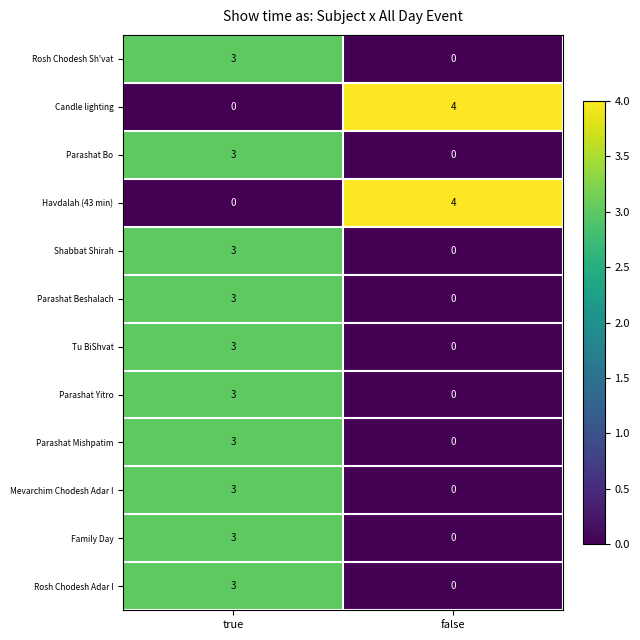

What is the greatest value displayed?

4